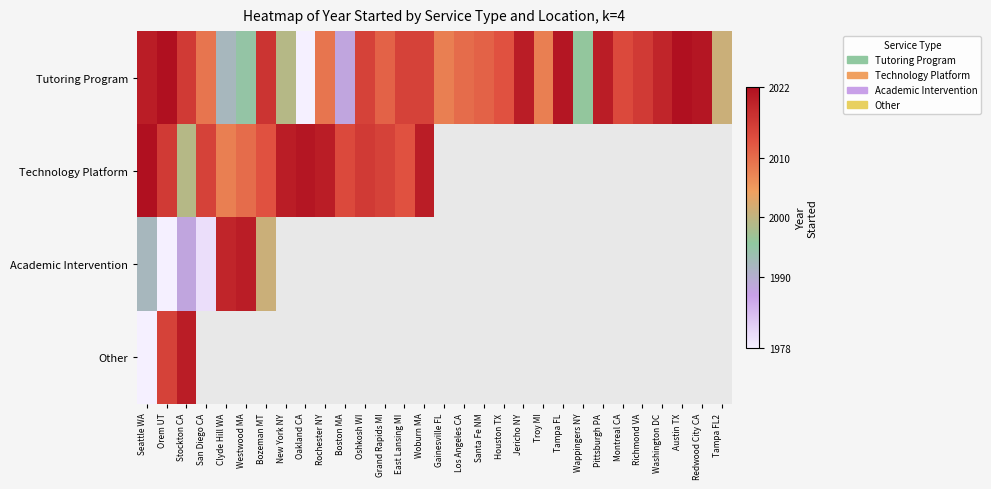

At Orem UT, list the series in order from largest to smallest.

Tutoring Program, Technology Platform, Other, Academic Intervention